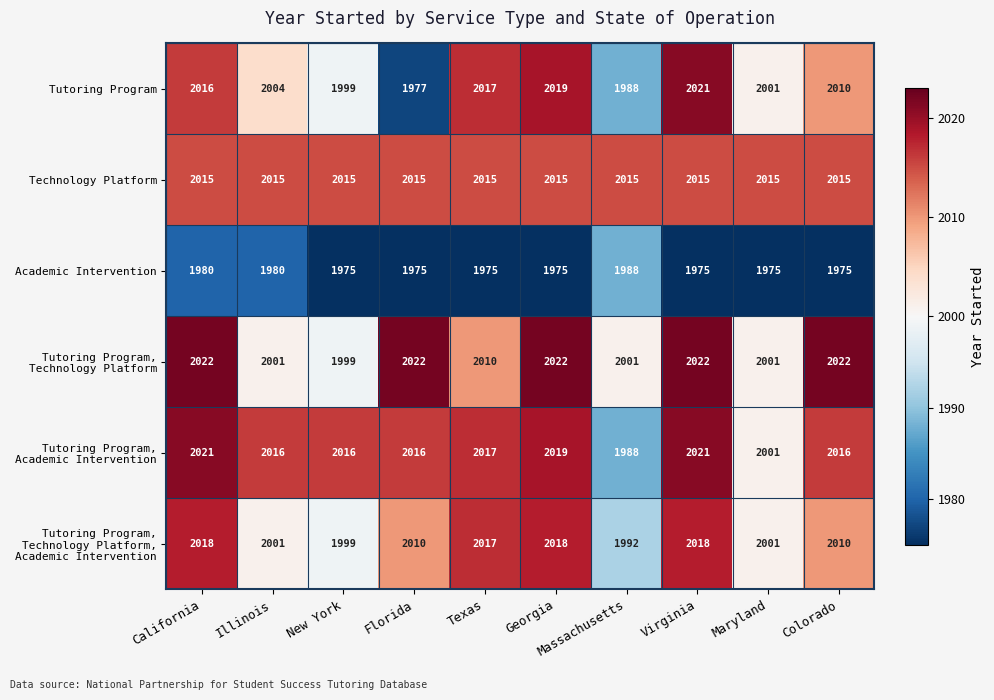

Count the number of data series in this chart.

6